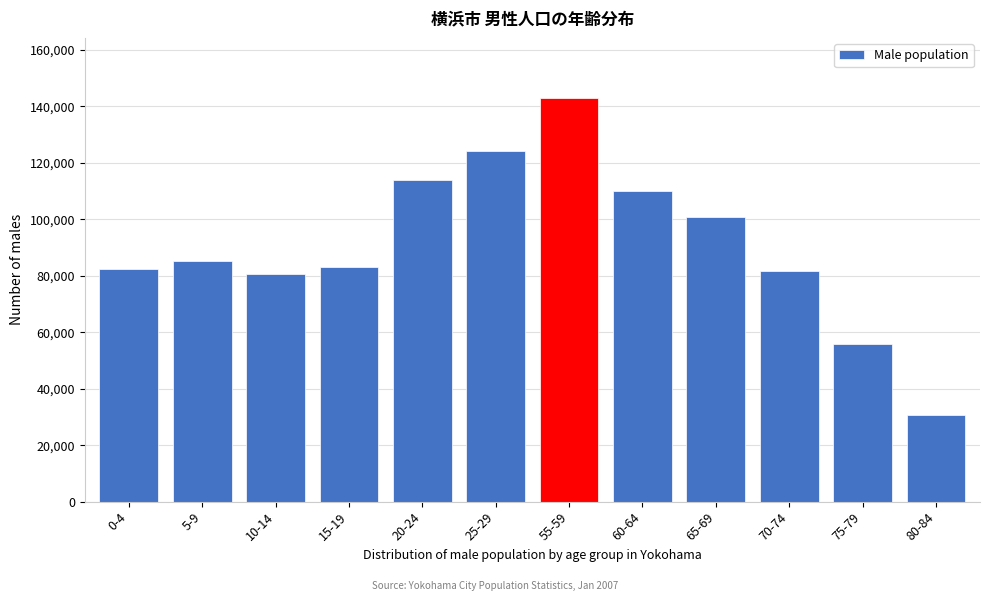

What is the approximate value at 5-9?

85221